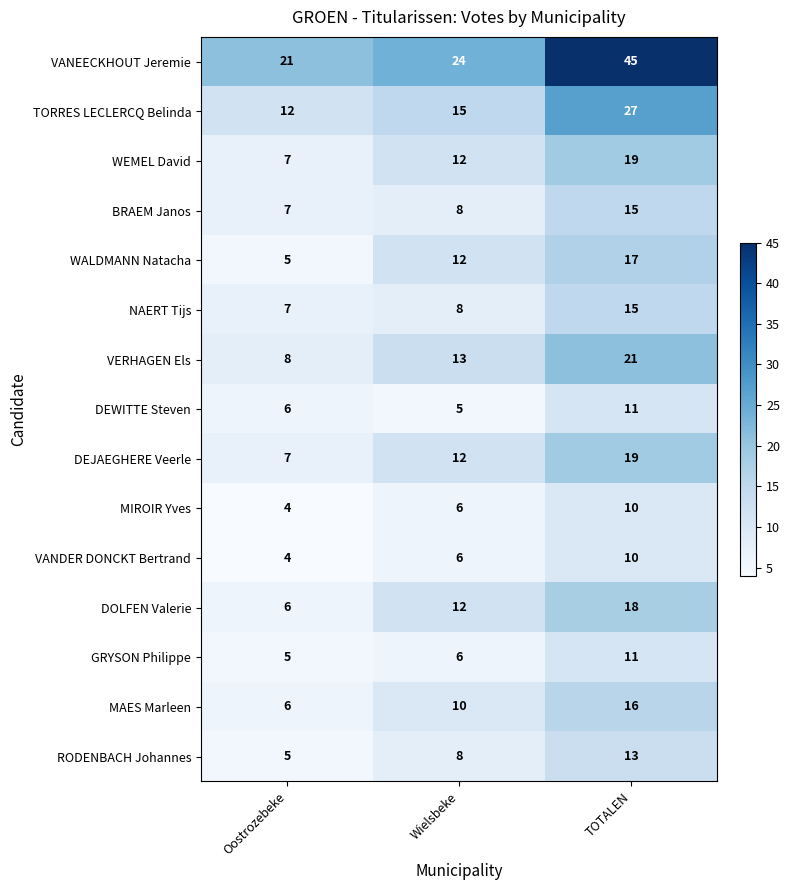

Which category has the highest value in the NAERT Tijs series?

TOTALEN